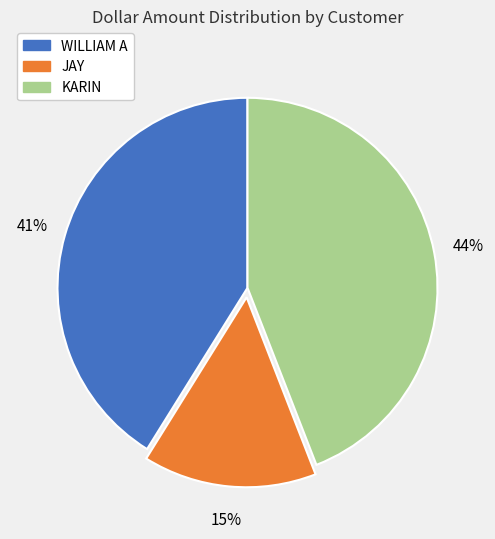

Which slice is the largest?

KARIN